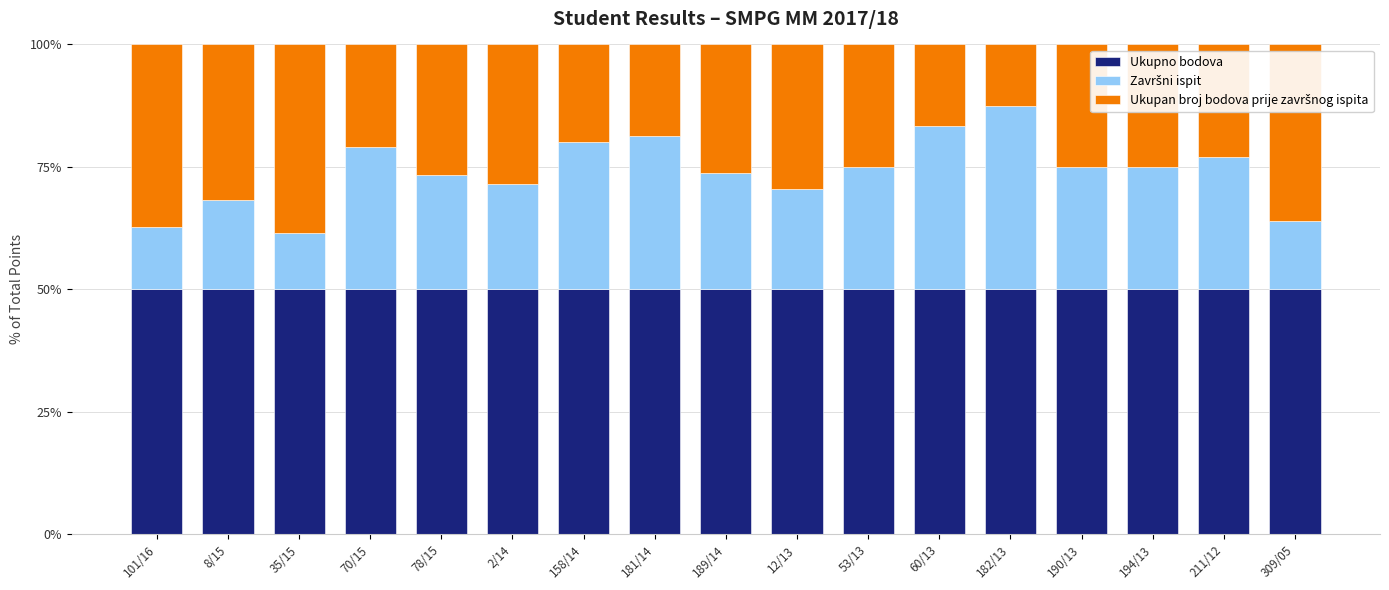

What is the total value across all series at 182/13?

100.0